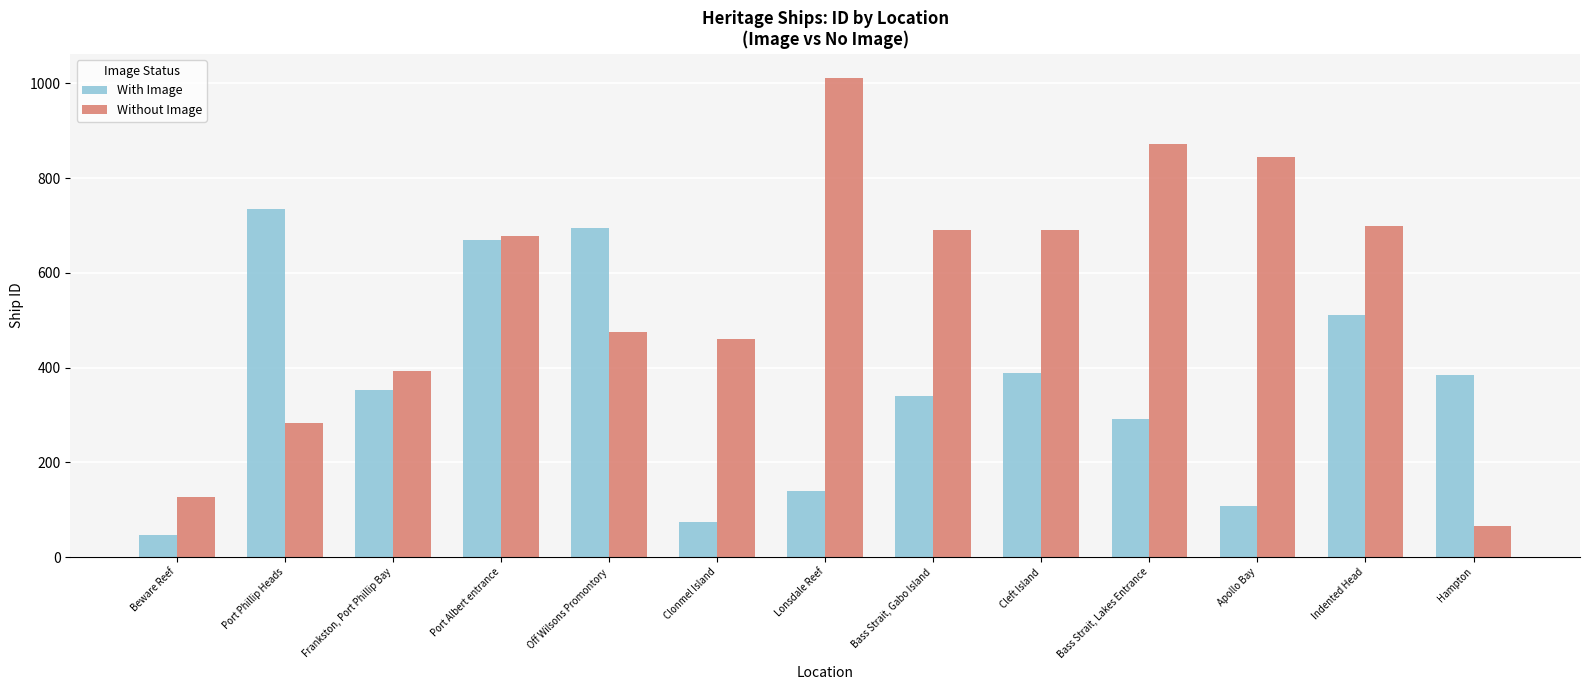

Between Frankston, Port Phillip Bay and Bass Strait, Lakes Entrance, which series saw the biggest shift?

Without Image